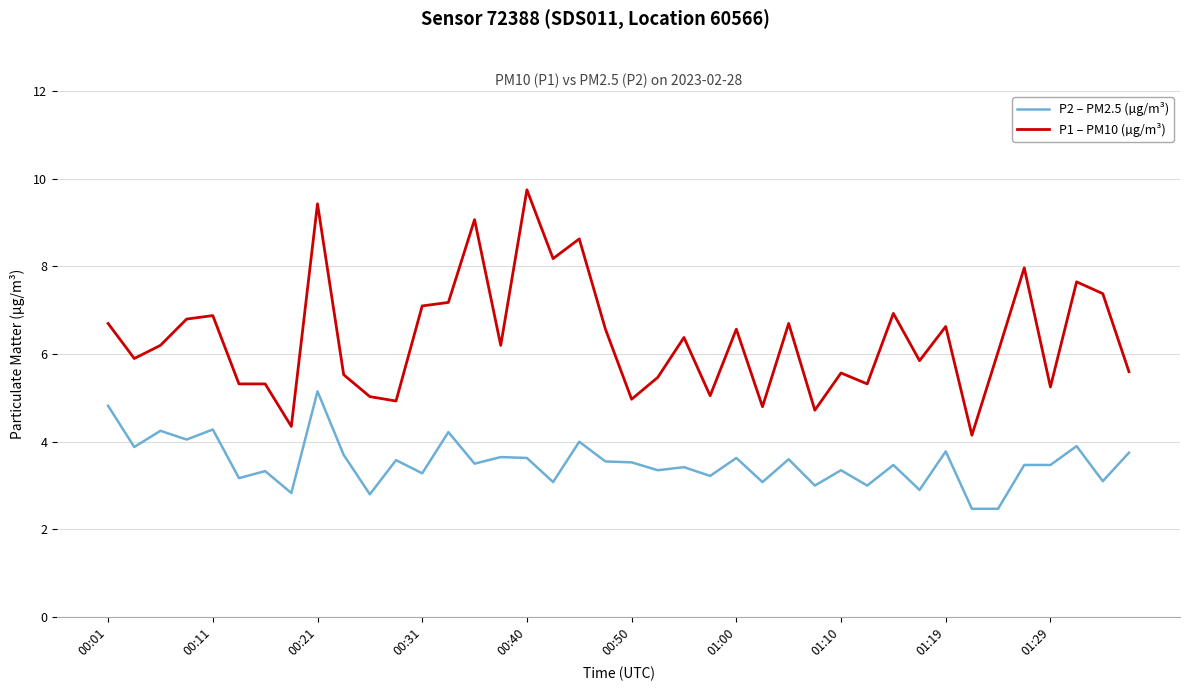

True or false: P1 – PM10 (µg/m³) has more than 0 points higher than both neighbors.

True